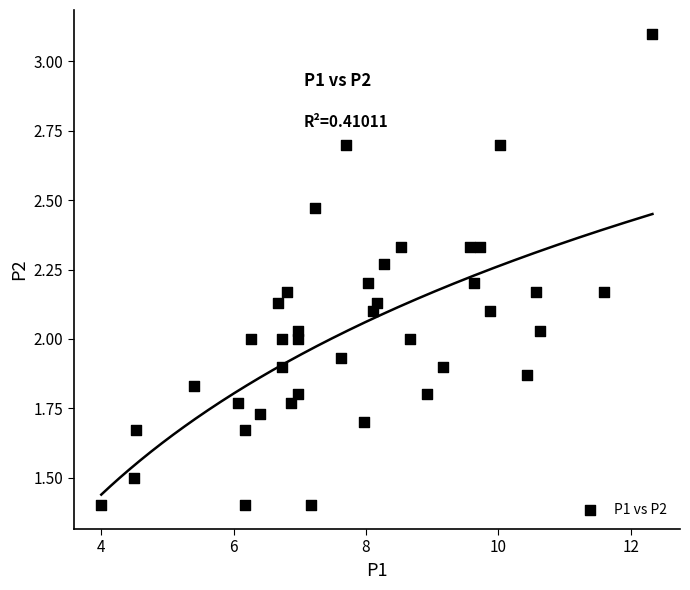

What is the range of X values (max minus min)?

8.3